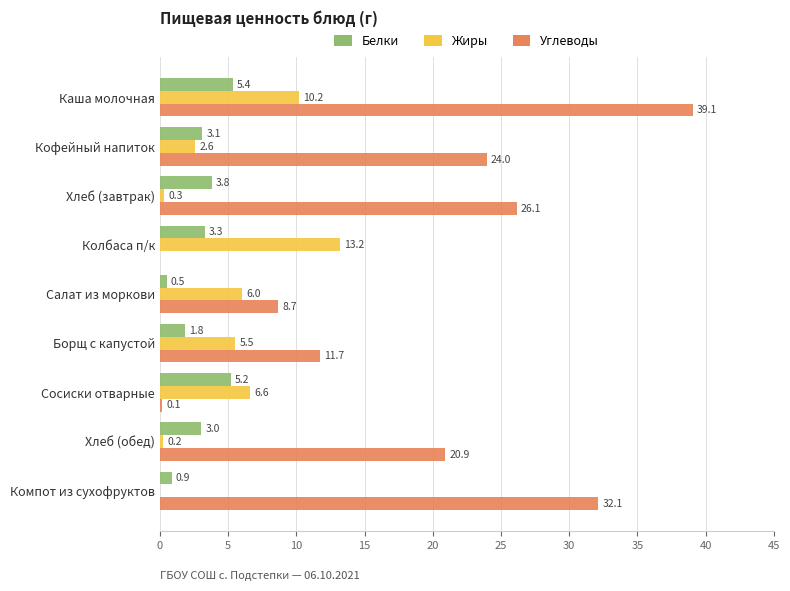

Which series has the largest total across all categories?

Углеводы